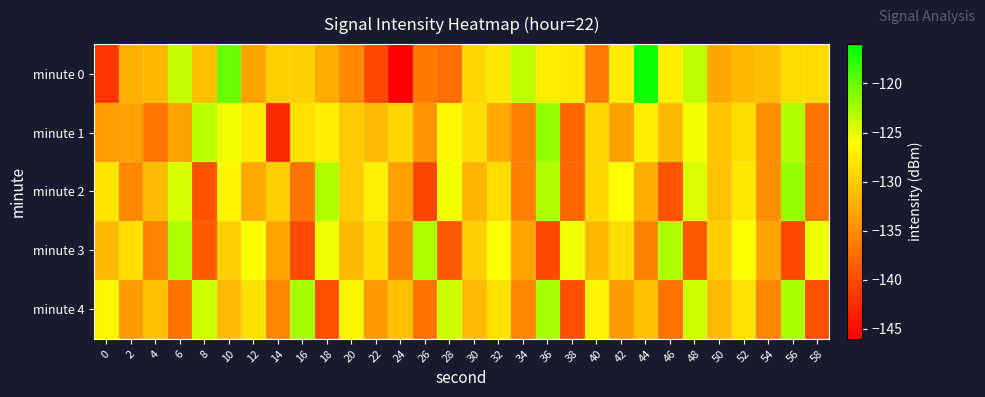

What is the spread (max minus min) of values at 26?

17.7